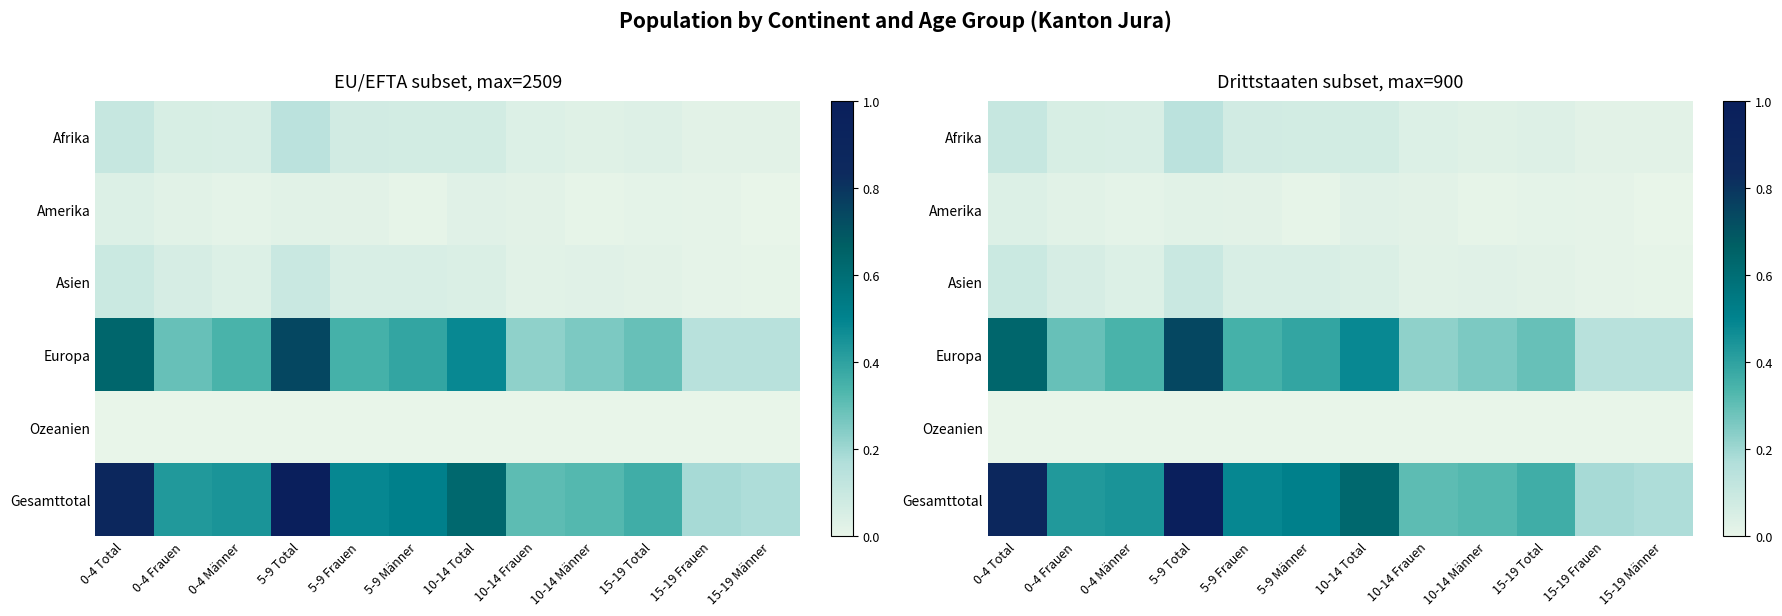

Count the number of data series in this chart.

6